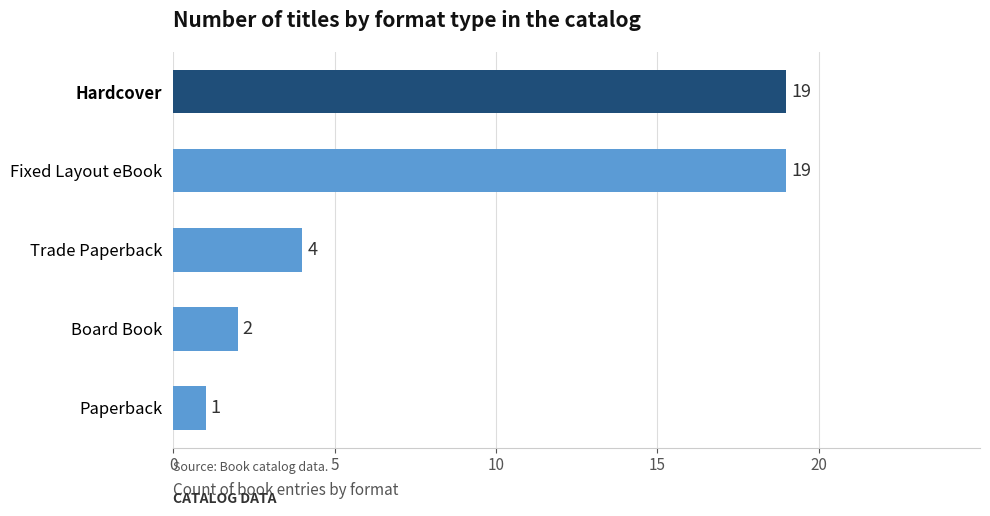

Is it true that the value at Hardcover is 19?

True